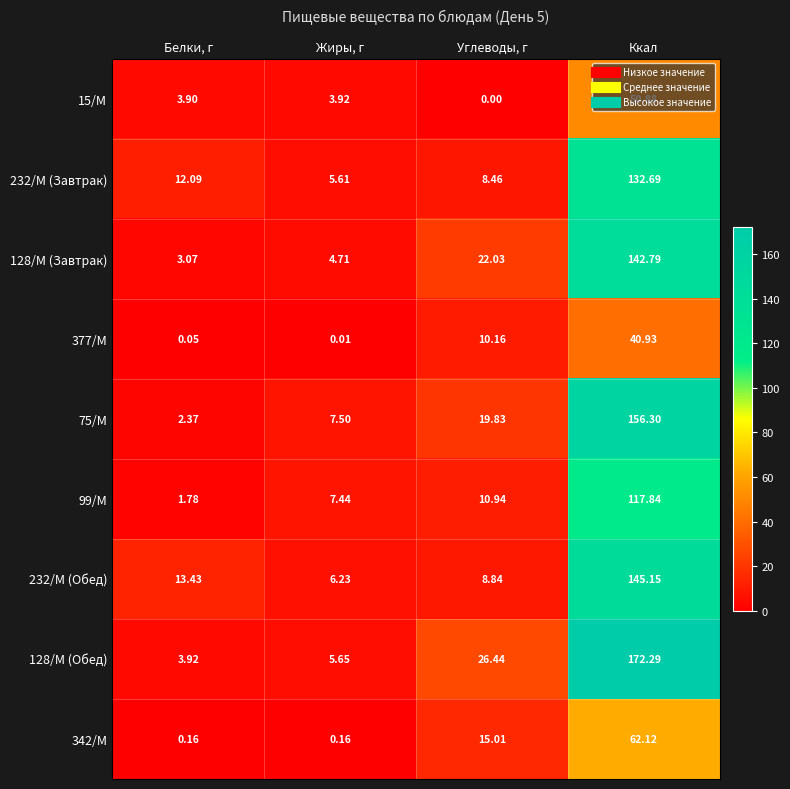

Rank the series by their maximum value, from highest to lowest.

128/М (Обед), 75/М, 232/М (Обед), 128/М (Завтрак), 232/М (Завтрак), 99/М, 342/М, 15/М, 377/М